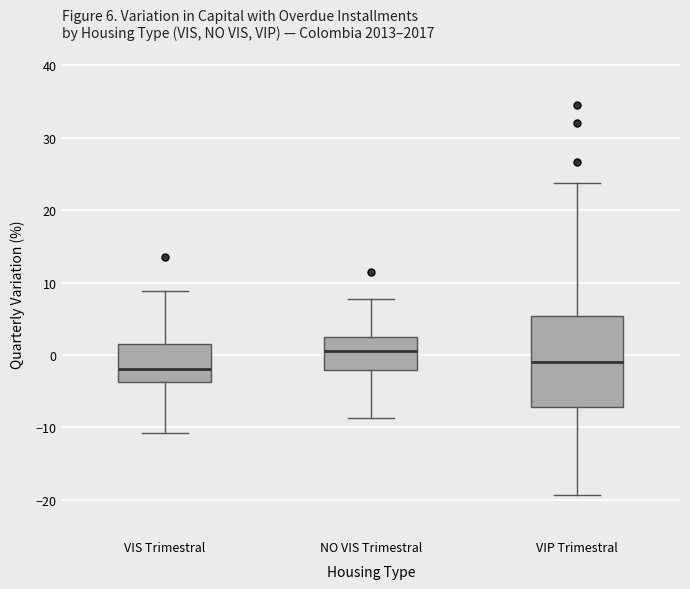

Comparing the boxes themselves (not the whiskers), which one is the tallest?

VIP Trimestral